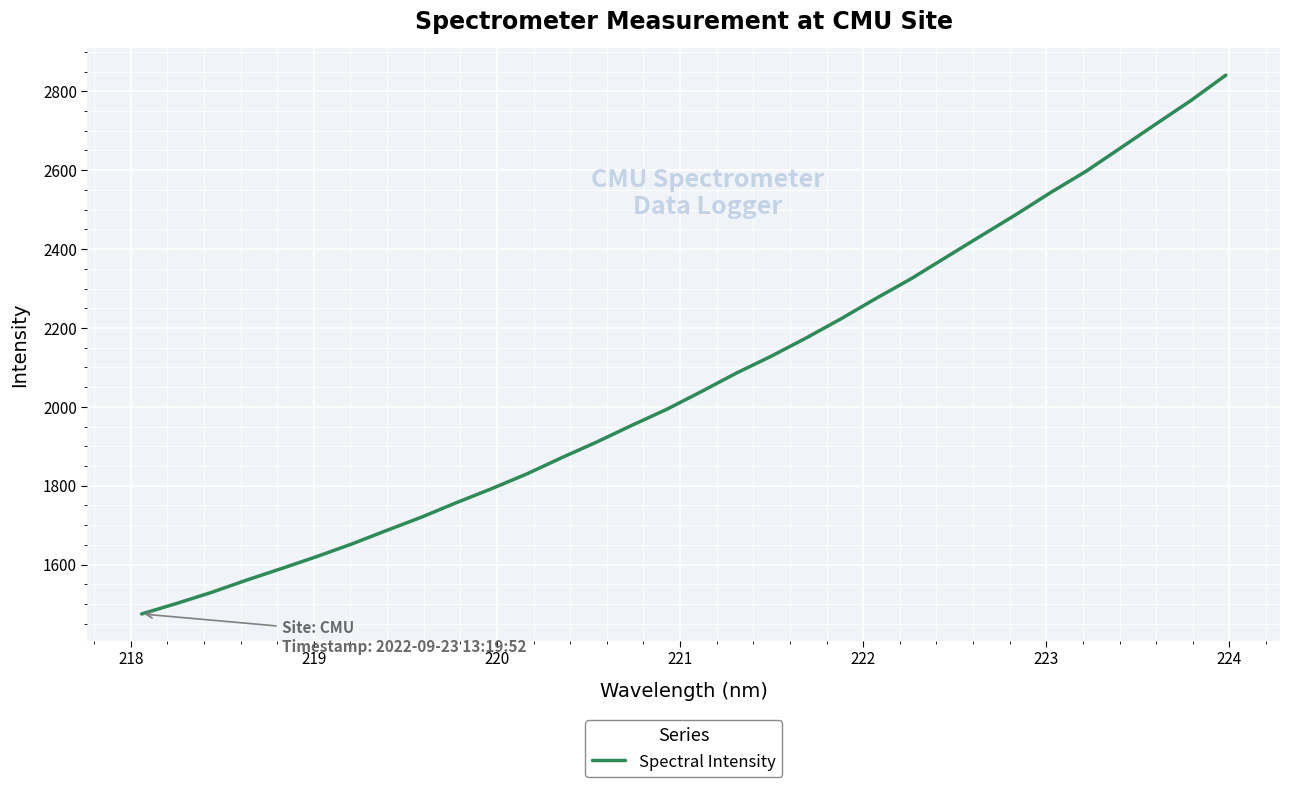

What is the smallest value displayed?

1475.0